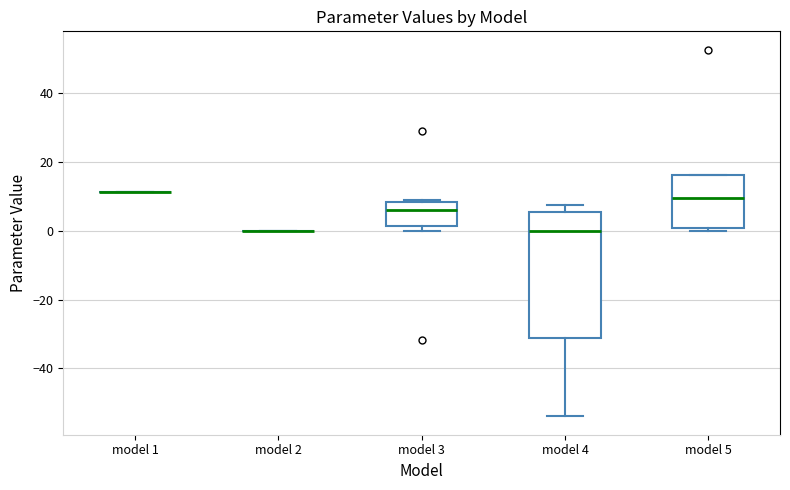

Comparing the boxes themselves (not the whiskers), which one is the tallest?

model 4